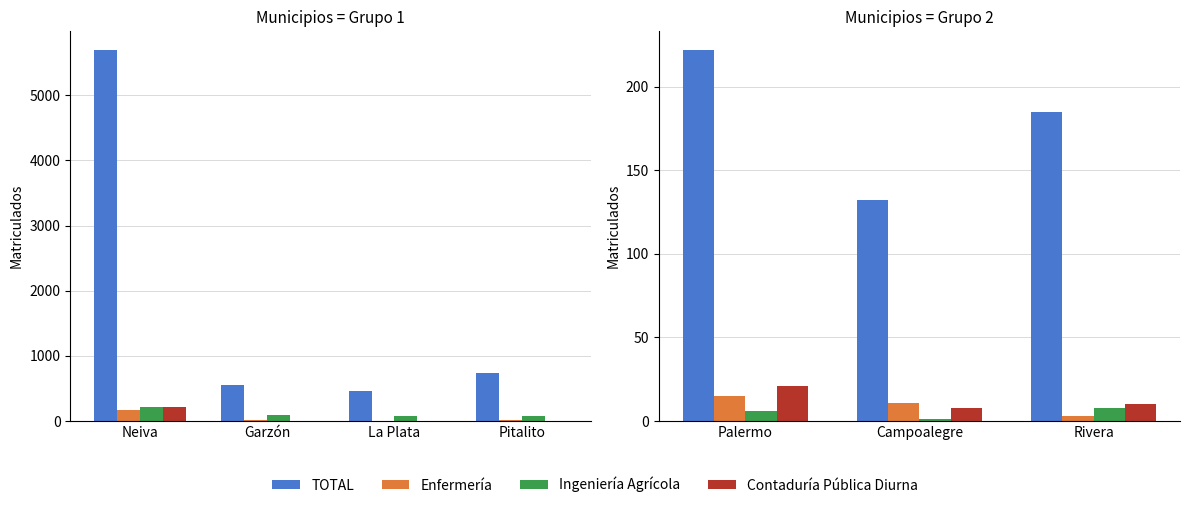

Which category has the highest value across all series?

Palermo